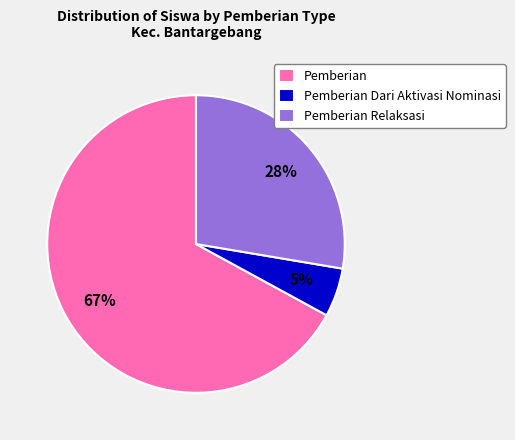

The Pemberian Relaksasi slice represents 35% of the pie. True or false?

False